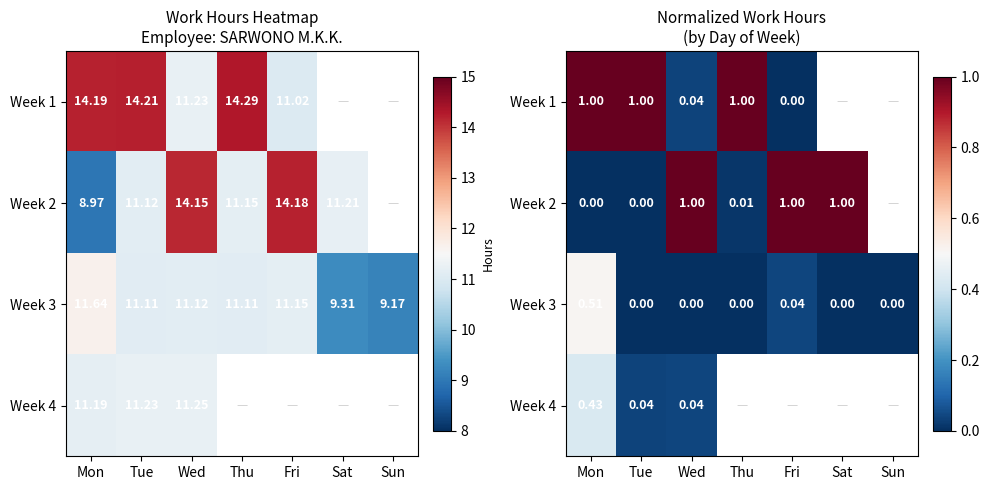

Is it true that Week 3 equals 0.0 at Sat?

True